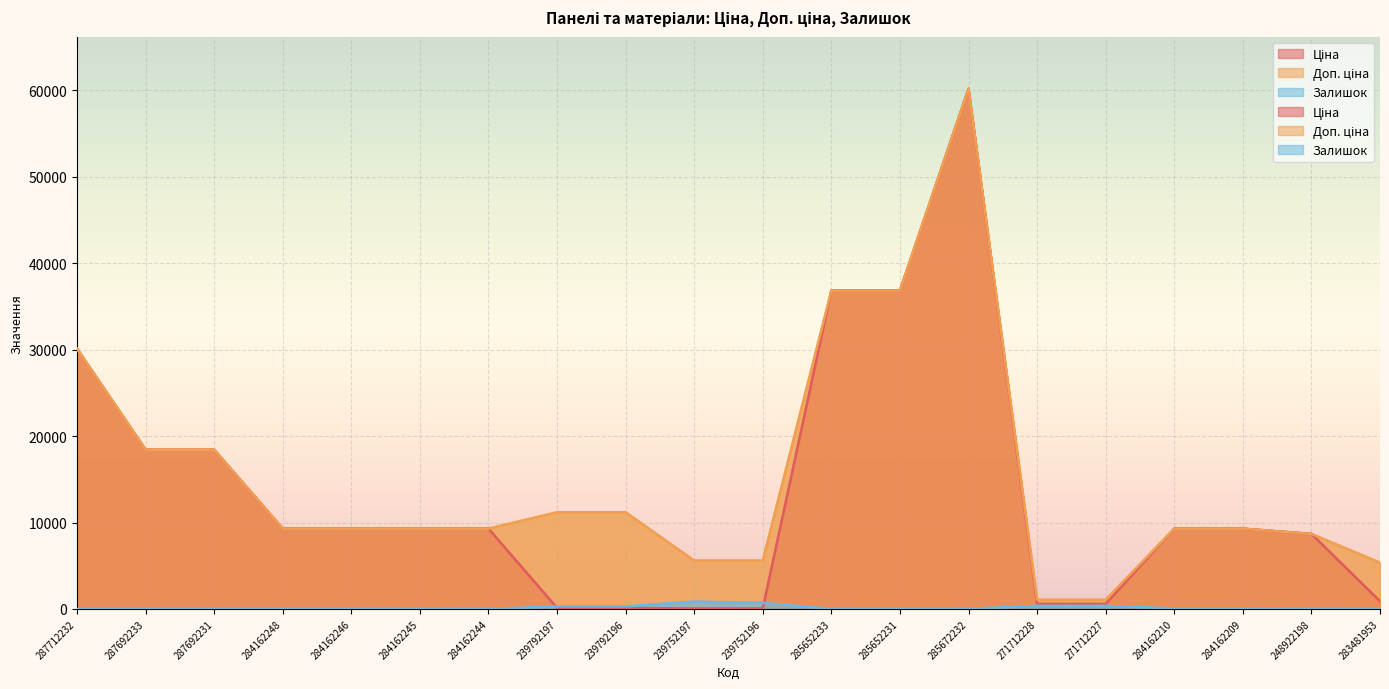

In Залишок, how many points are lower than both neighbors (excluding endpoints)?

4